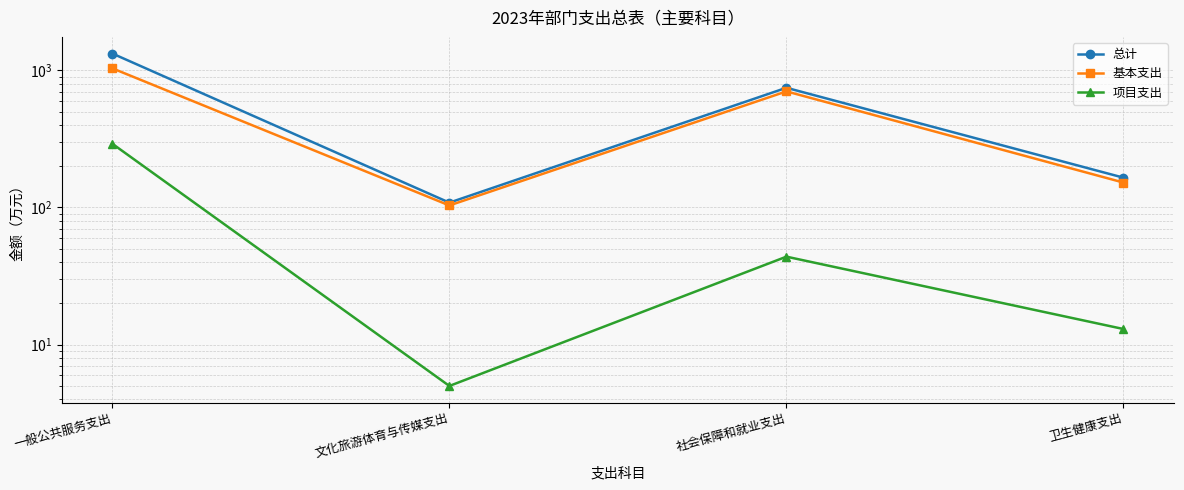

True or false: 项目支出 and 基本支出 cross at least once.

False